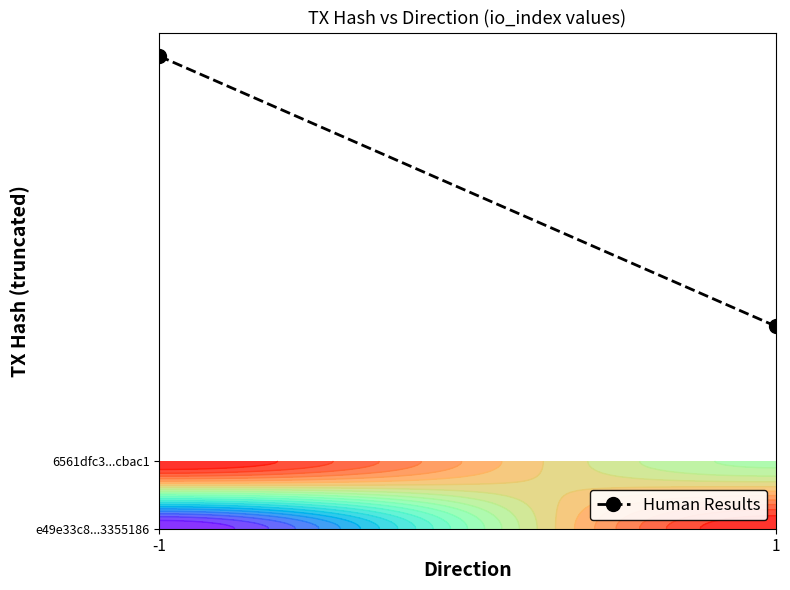

Count the values in the range 3 to 7.

2